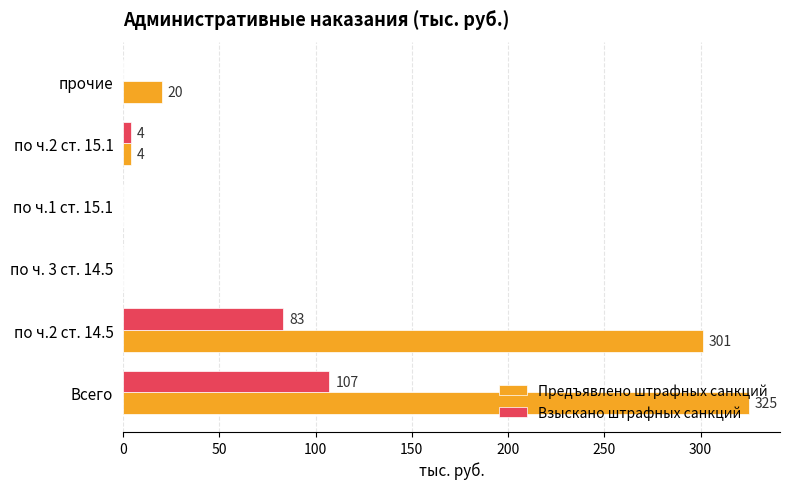

The Предъявлено штрафных санкций series shows 0 at по ч. 3 ст. 14.5. True or false?

True